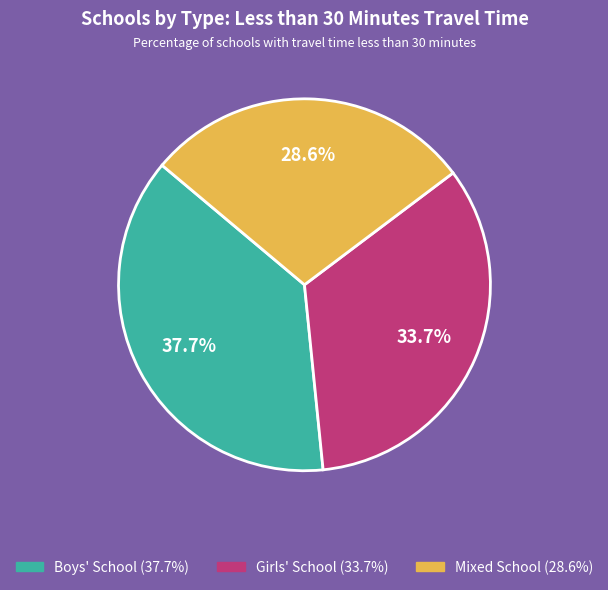

Is there a majority slice in this chart?

No